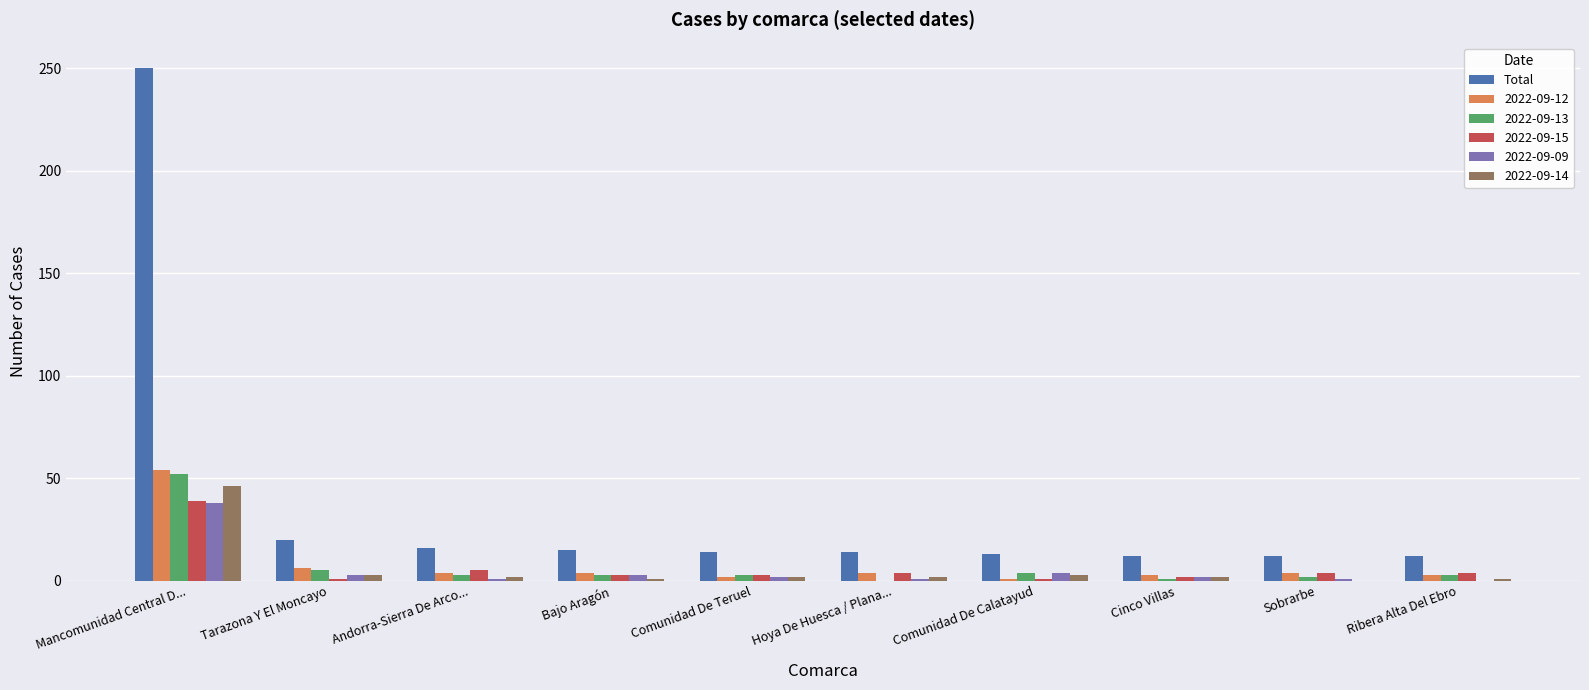

At which category does the chart reach its peak across all series?

Mancomunidad Central D...